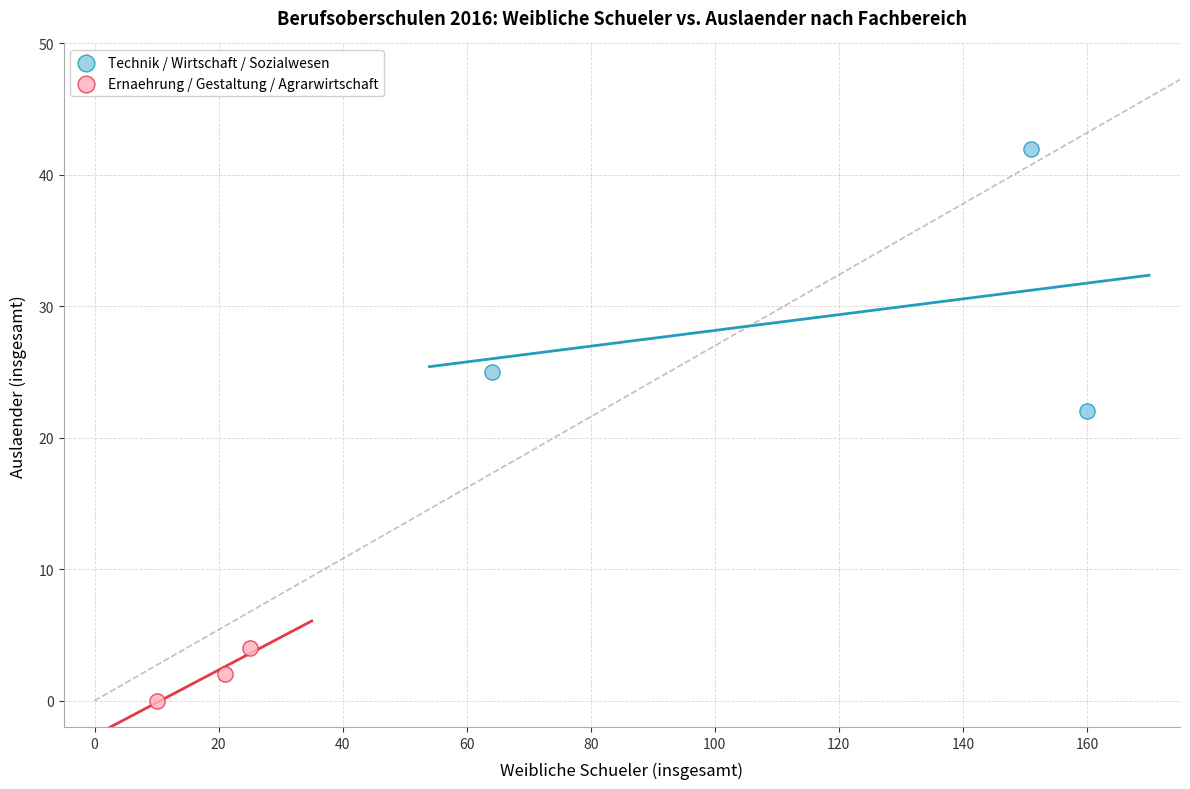

Which series contains the lowest Y value?

Ernaehrung / Gestaltung / Agrarwirtschaft